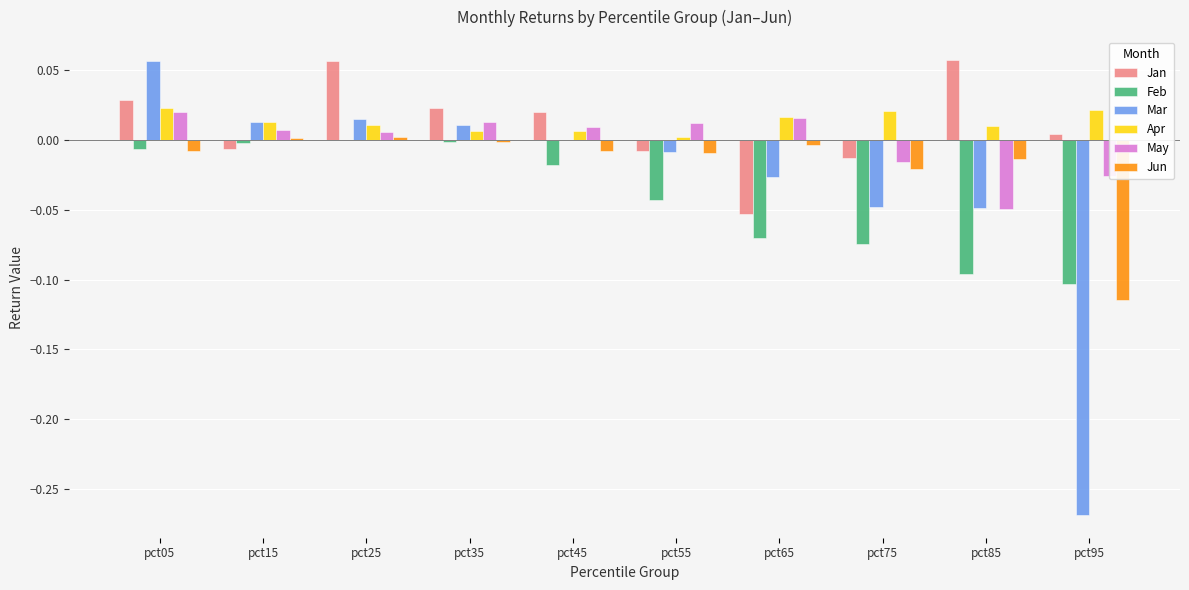

What are all the series names shown in the legend?

Jan, Feb, Mar, Apr, May, Jun